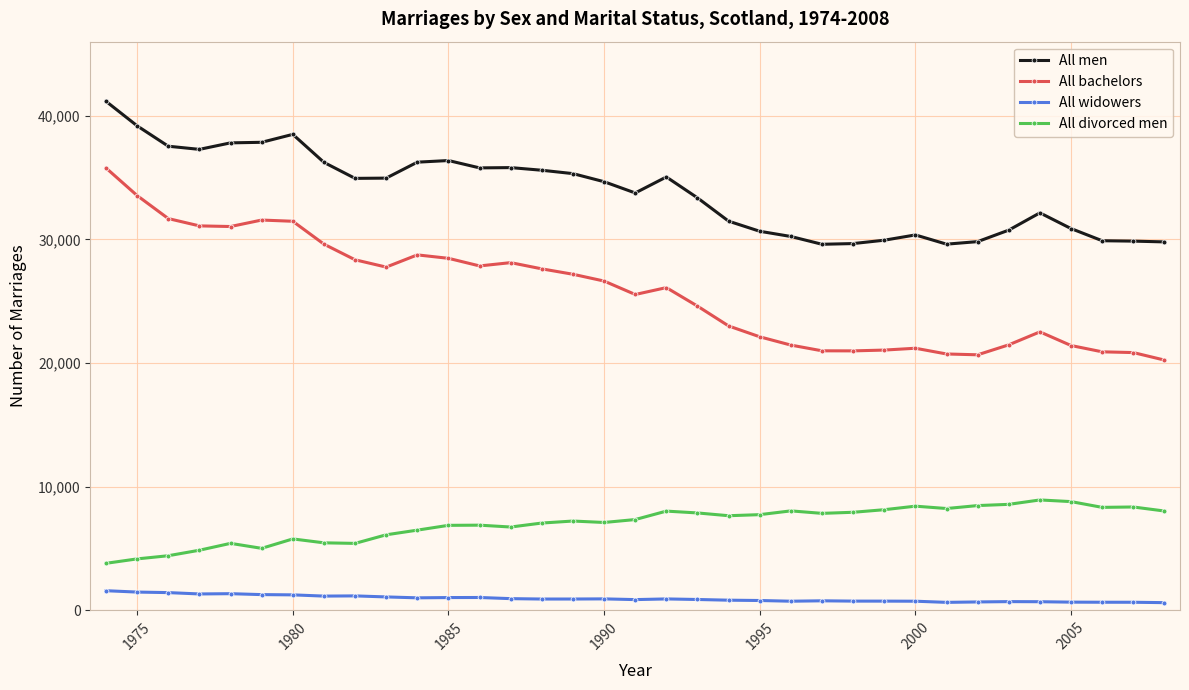

List the series in order of their overall mean, highest first.

All men, All bachelors, All divorced men, All widowers